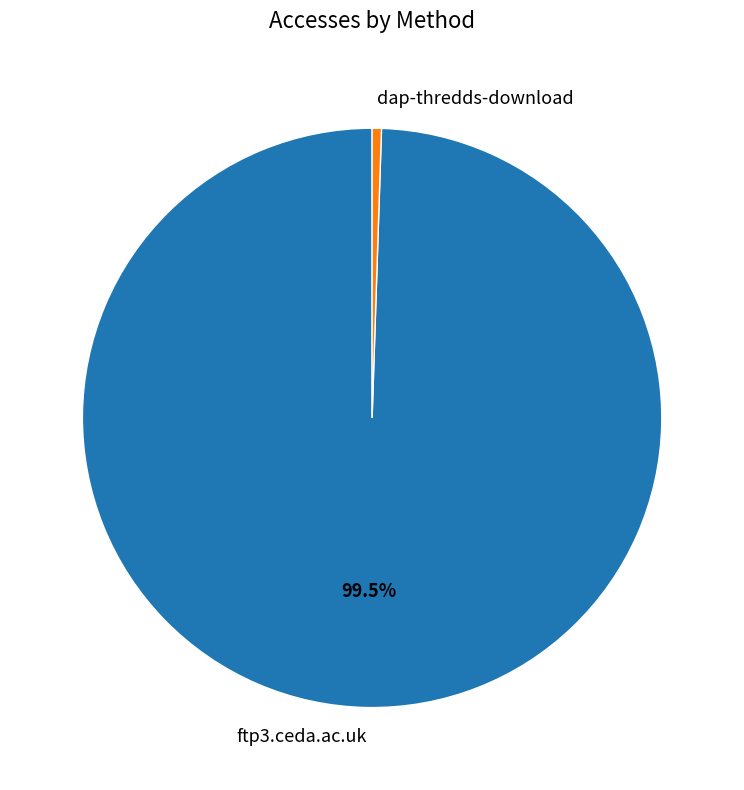

Is it true that dap-thredds-download is 1% of the pie?

True